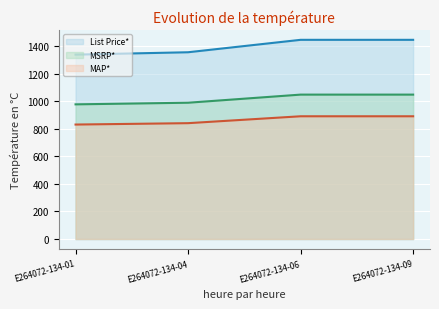

What is the total value across all series at E264072-134-01?

3143.4